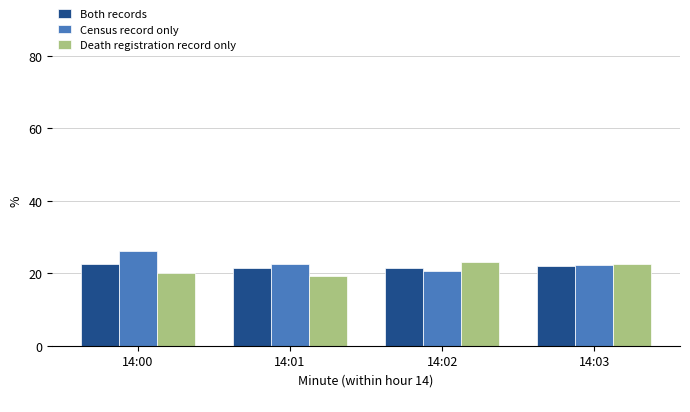

What are all the series names shown in the legend?

Both records, Census record only, Death registration record only